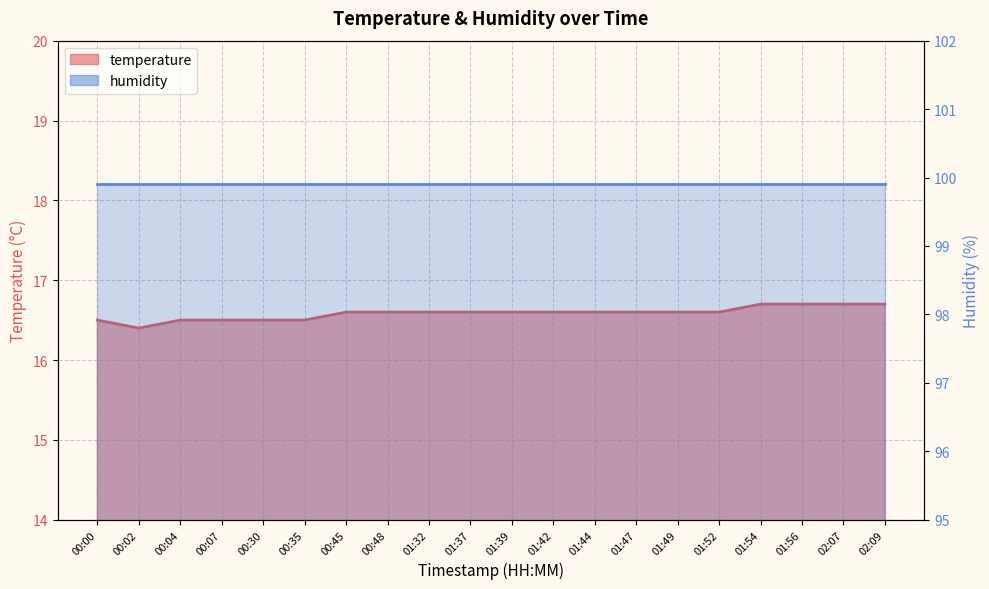

The value at 01:49 is 16.6. True or false?

True